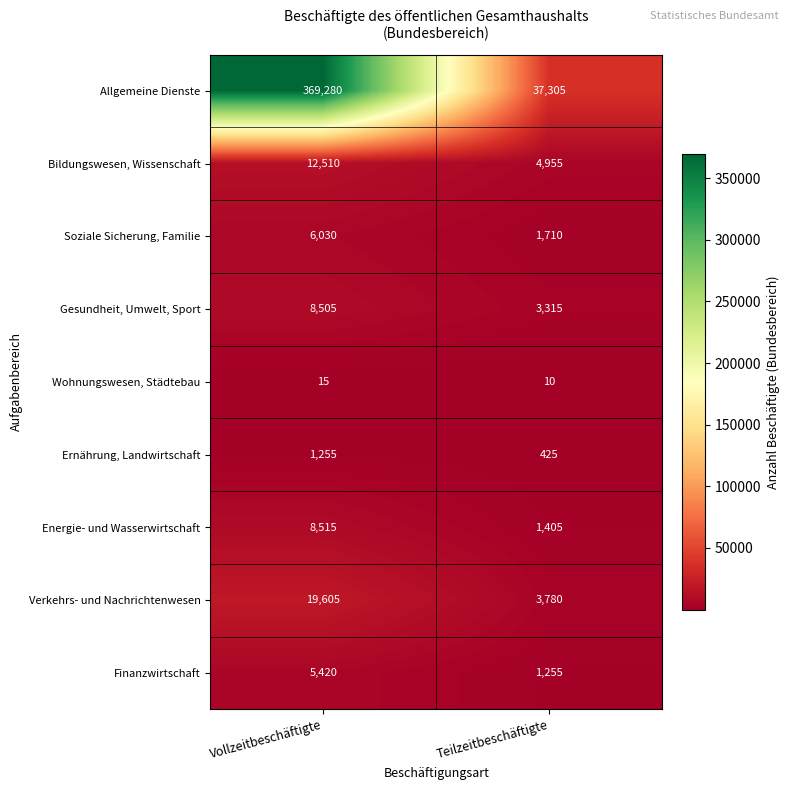

Which series has the largest total across all categories?

Allgemeine Dienste